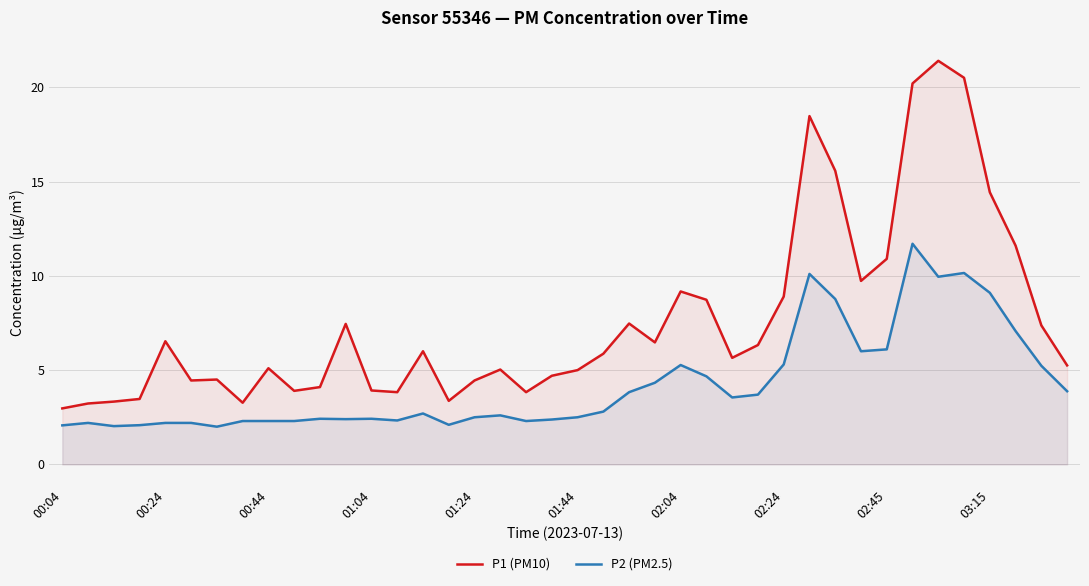

At how many categories does at least one series exceed 11?

7